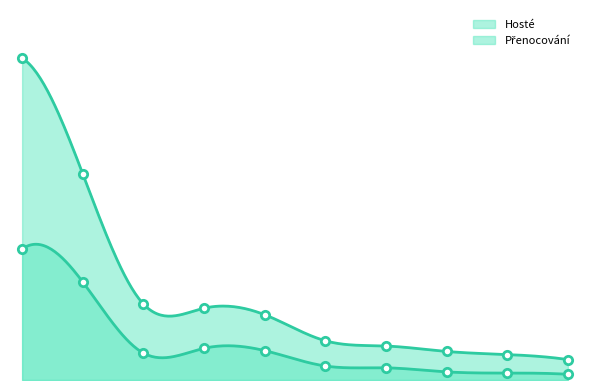

Reading right to left, what are all the values shown in this chart?

Hosté: Turecko=290	Španělsko=353	Spojené království=414	Francie=620	Itálie=713	Polsko=1496	Rakousko=1613	Ukrajina=1370	Slovensko=4990	Německo=6667
Přenocování: Turecko=1039	Španělsko=1295	Spojené království=1454	Francie=1730	Itálie=1998	Polsko=3323	Rakousko=3654	Ukrajina=3868	Slovensko=10493	Německo=16377